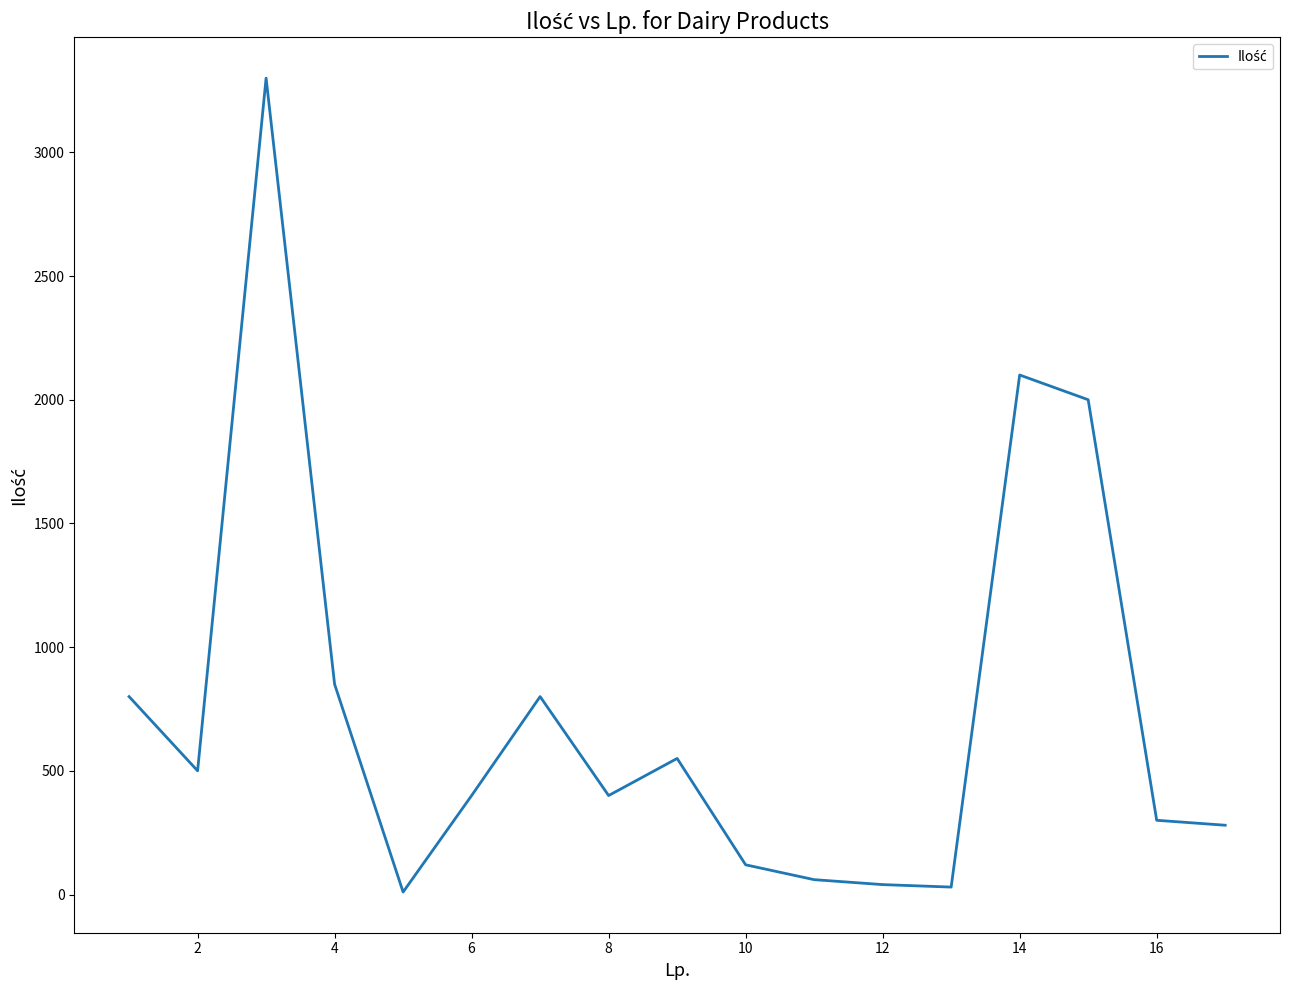

What is the difference between the maximum and minimum values?

3290